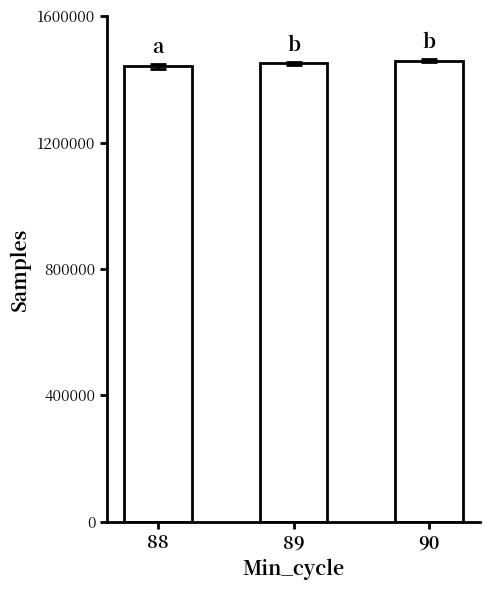

What is the value of the 2nd bar from the left?

1450960